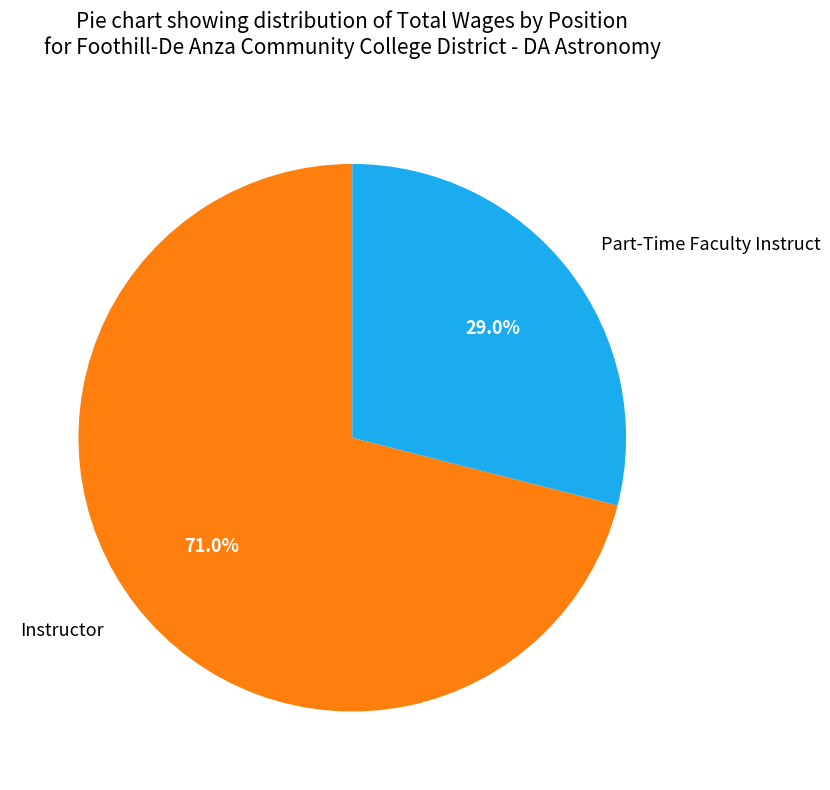

To the nearest percent, what is the difference between the Instructor and Part-Time Faculty Instruct slice percentages?

42%